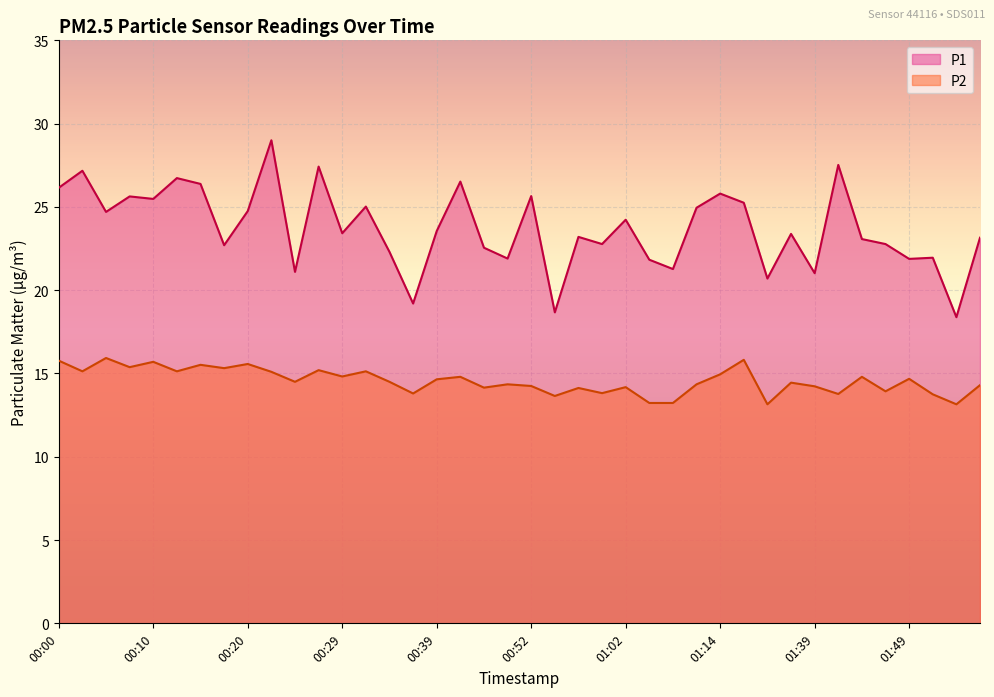

What is the difference between the P1 values at 01:07 and 01:54?

2.9